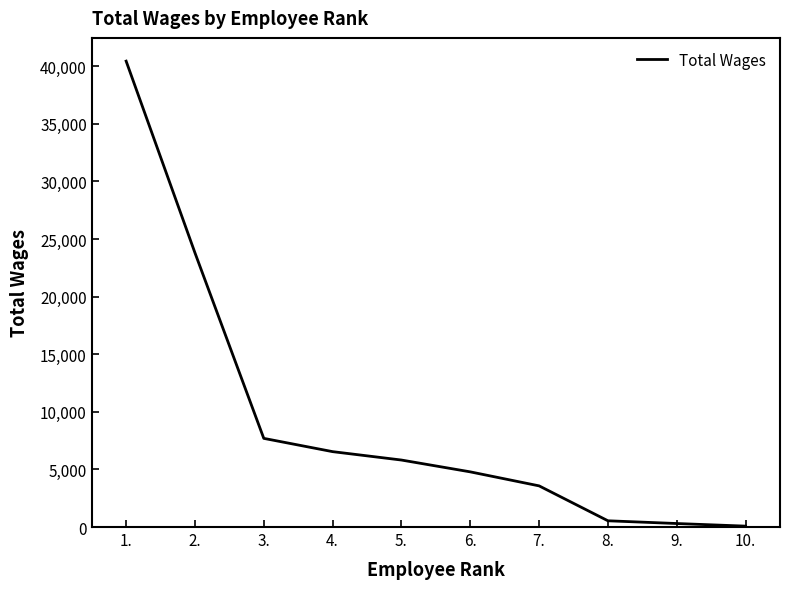

Reading left to right, what are all the values shown in this chart?

1.=40443	2.=23800	3.=7696	4.=6544	5.=5815	6.=4789	7.=3573	8.=542	9.=304	10.=78